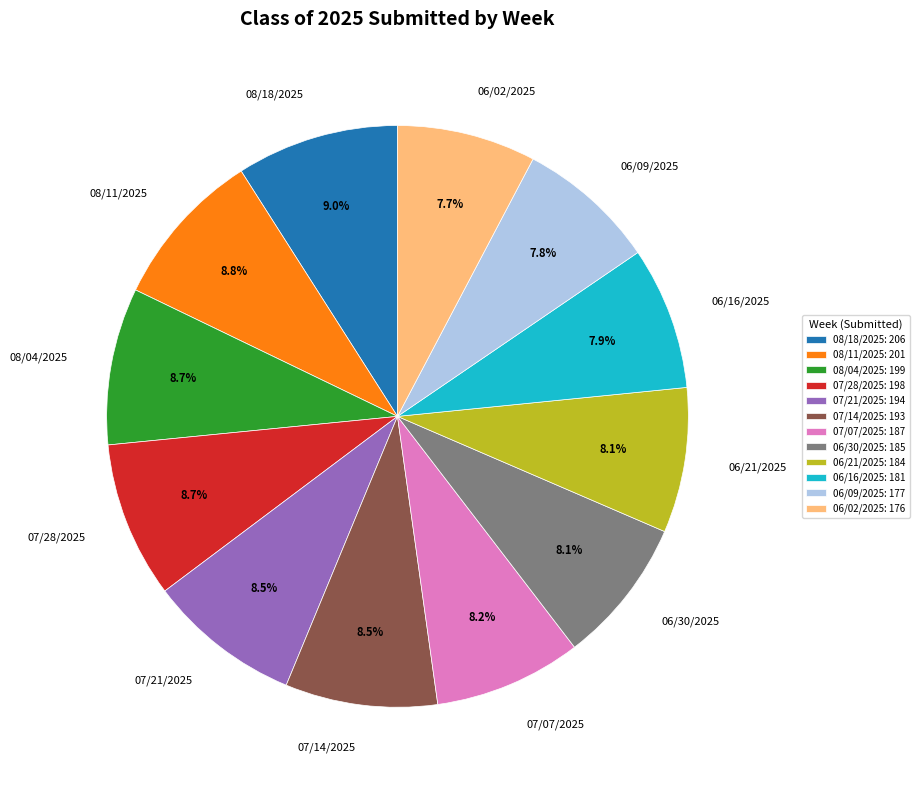

To the nearest percent, what is the average slice percentage?

8%